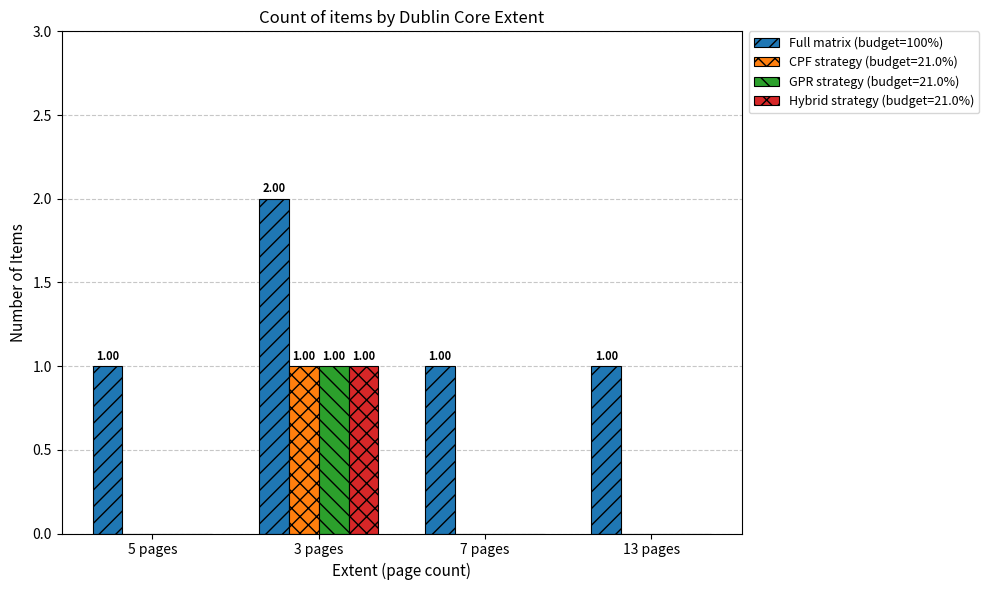

Is the value of CPF strategy (budget=21.0%) at 3 pages greater than the value of GPR strategy (budget=21.0%) at 7 pages?

Yes